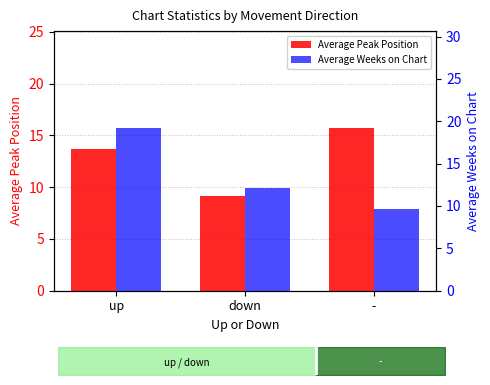

Which series has the largest total across all categories?

Average Weeks on Chart